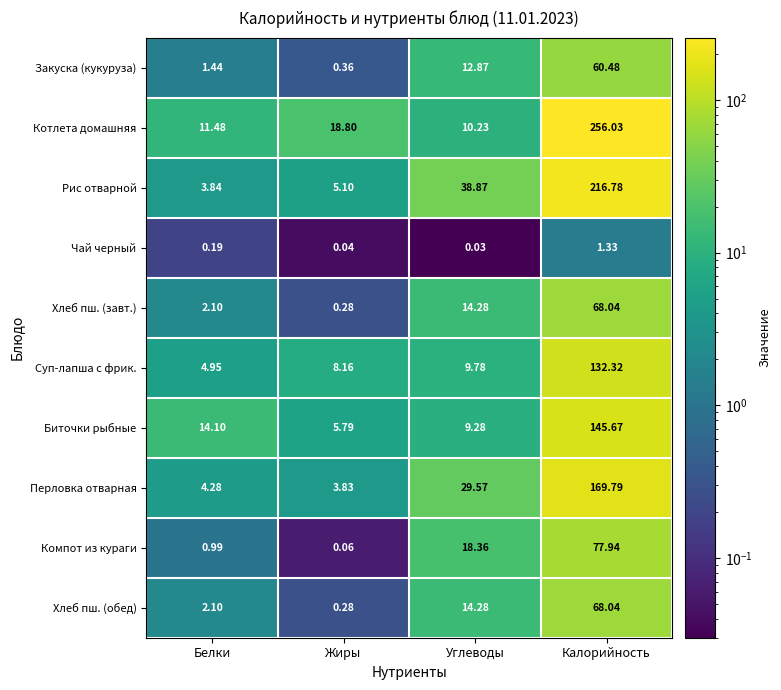

Which series has the largest range (max minus min)?

Котлета домашняя